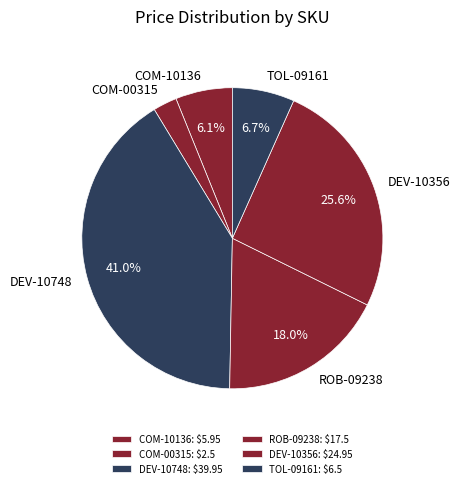

What is the largest slice in the pie chart?

DEV-10748